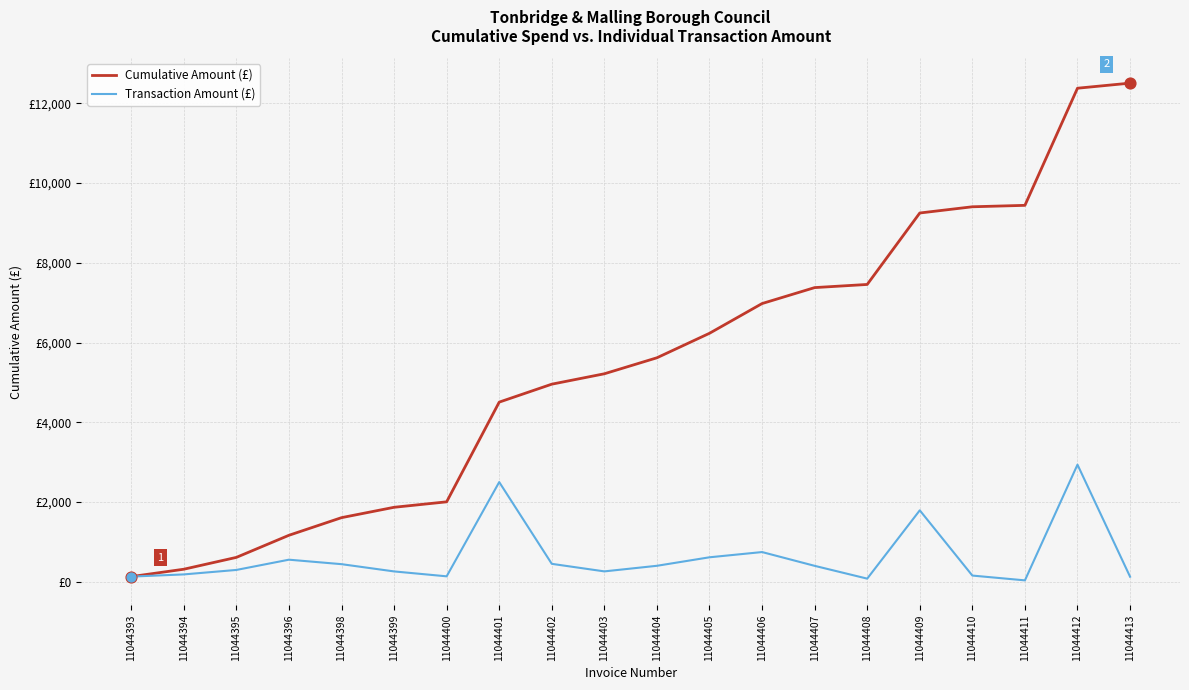

Which series has the largest total across all categories?

Cumulative Amount (£)